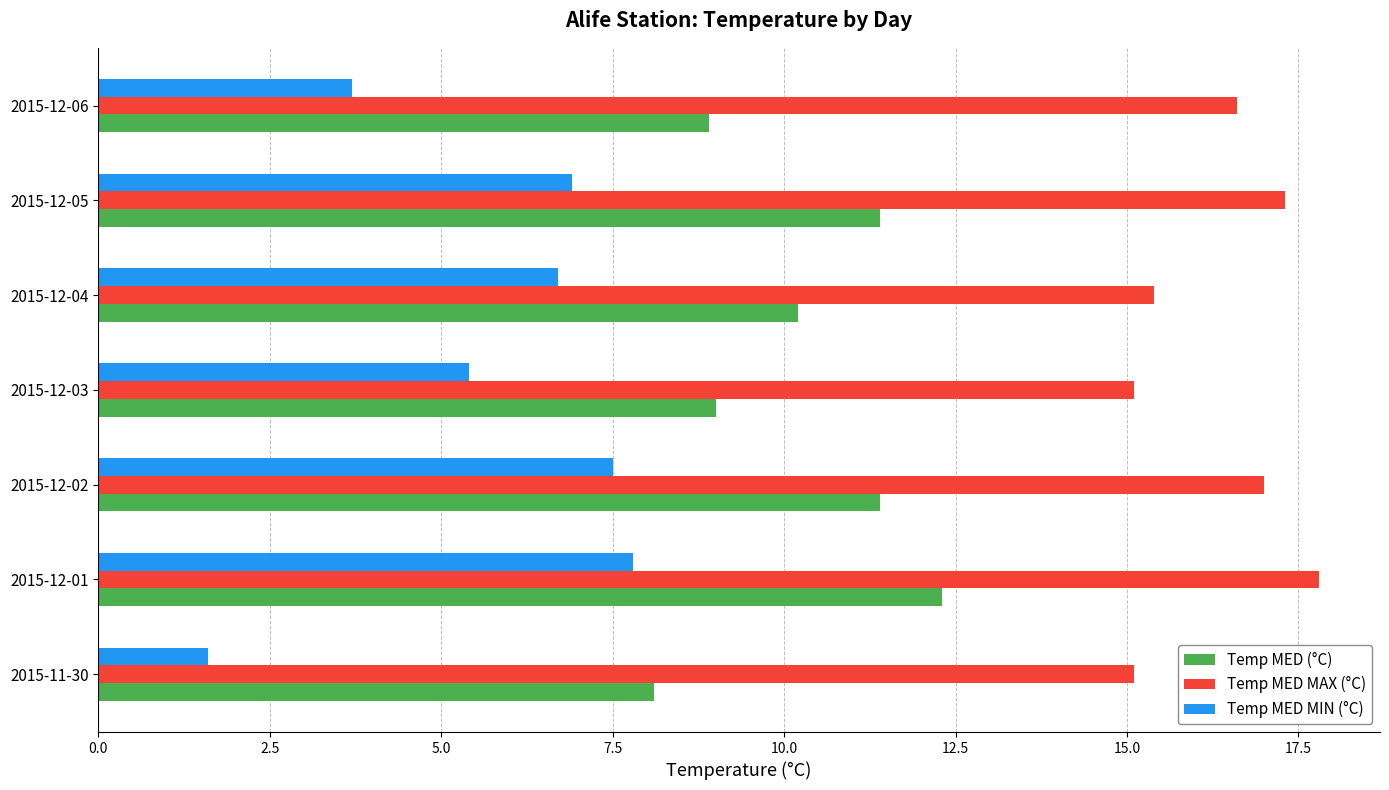

The Temp MED MAX (°C) series shows 15.1 at 2015-11-30. True or false?

True